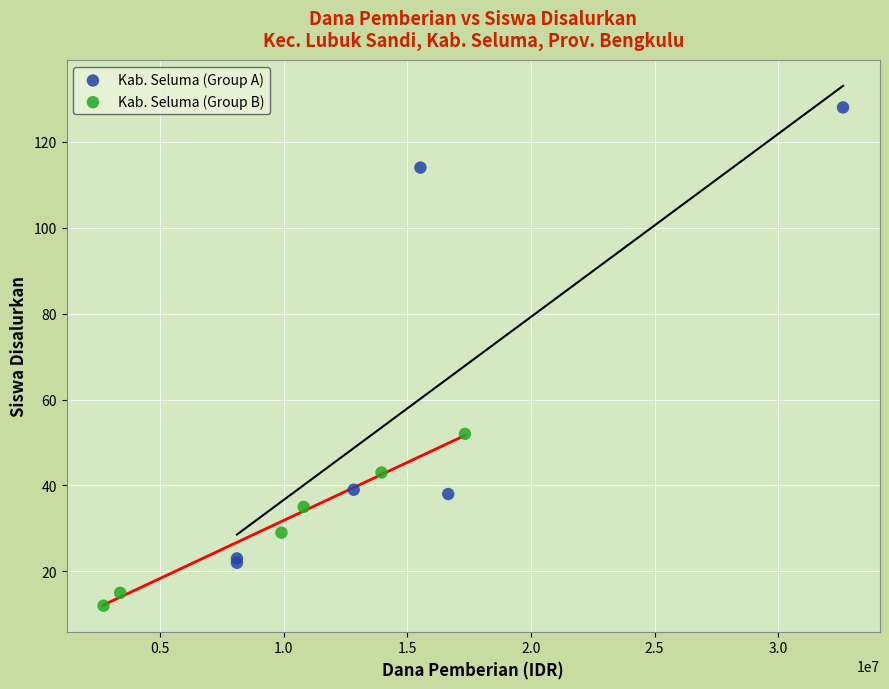

Which series has the widest spread of Y values?

Kab. Seluma (Group A)